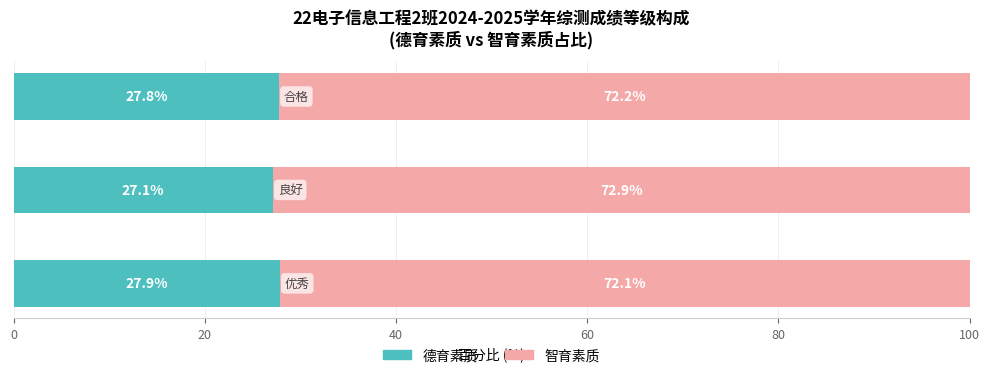

How many 德育素质 values are between 27 and 28?

3